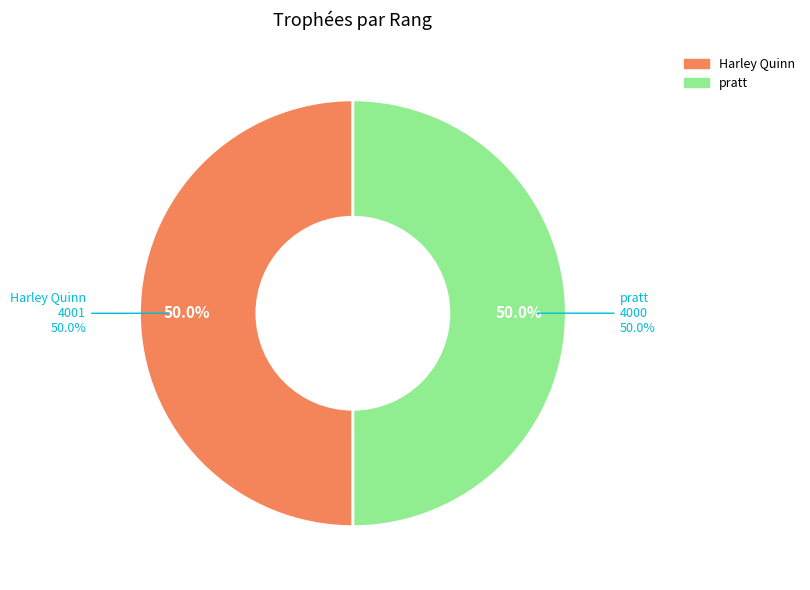

Which has a higher value, 1 or 2?

1